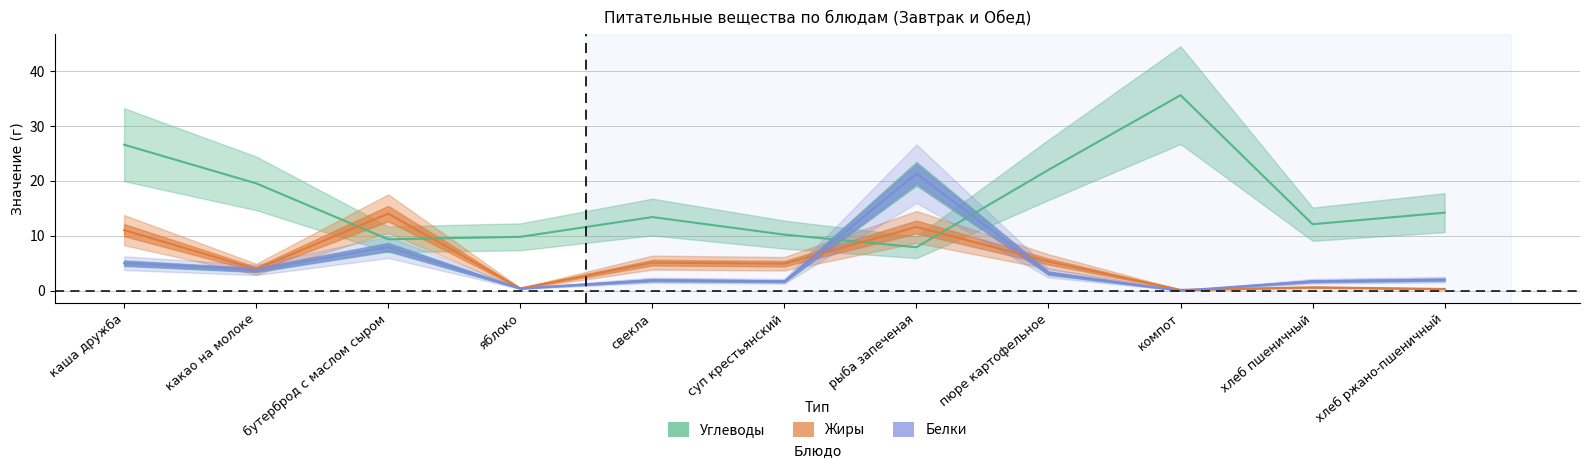

What position from the left is хлеб пшеничный?

10